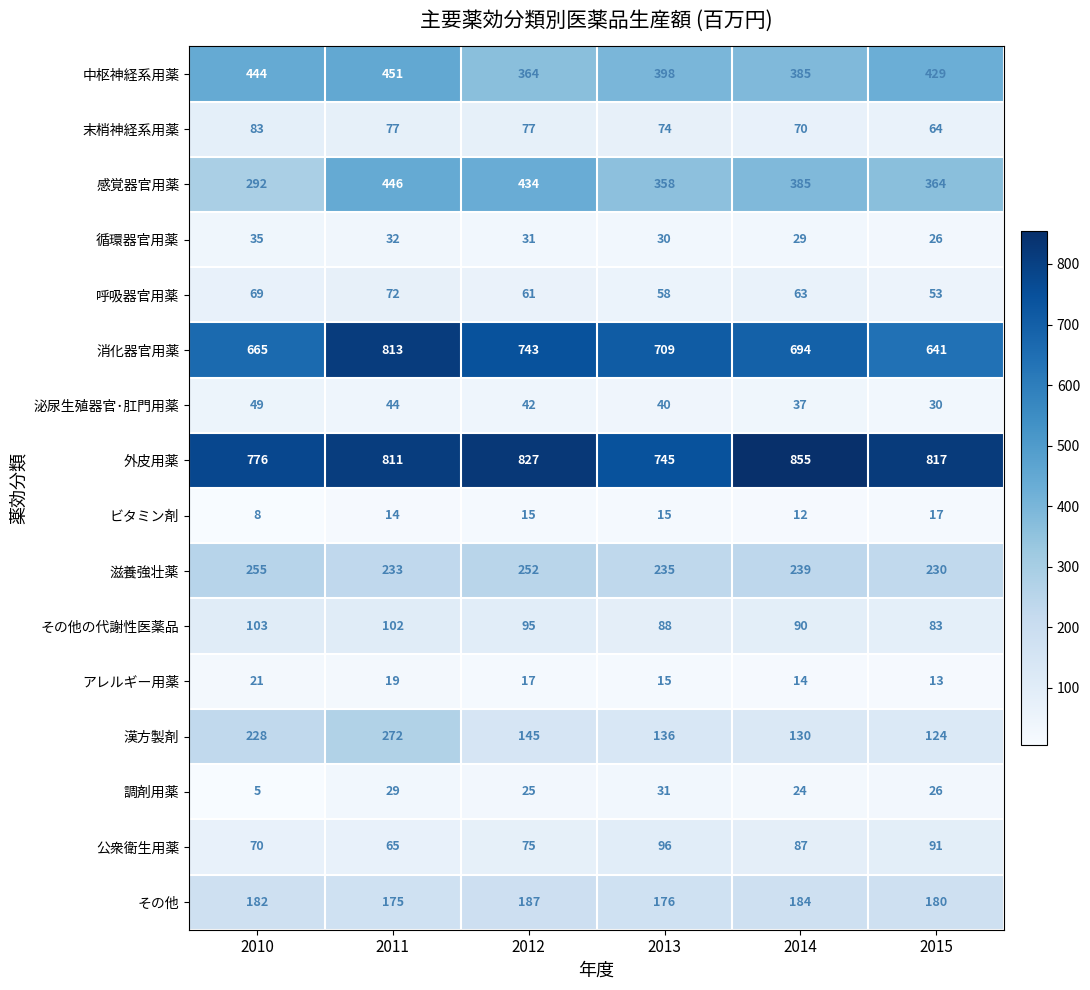

What is the difference between the second highest and second lowest values in the その他 series?

8